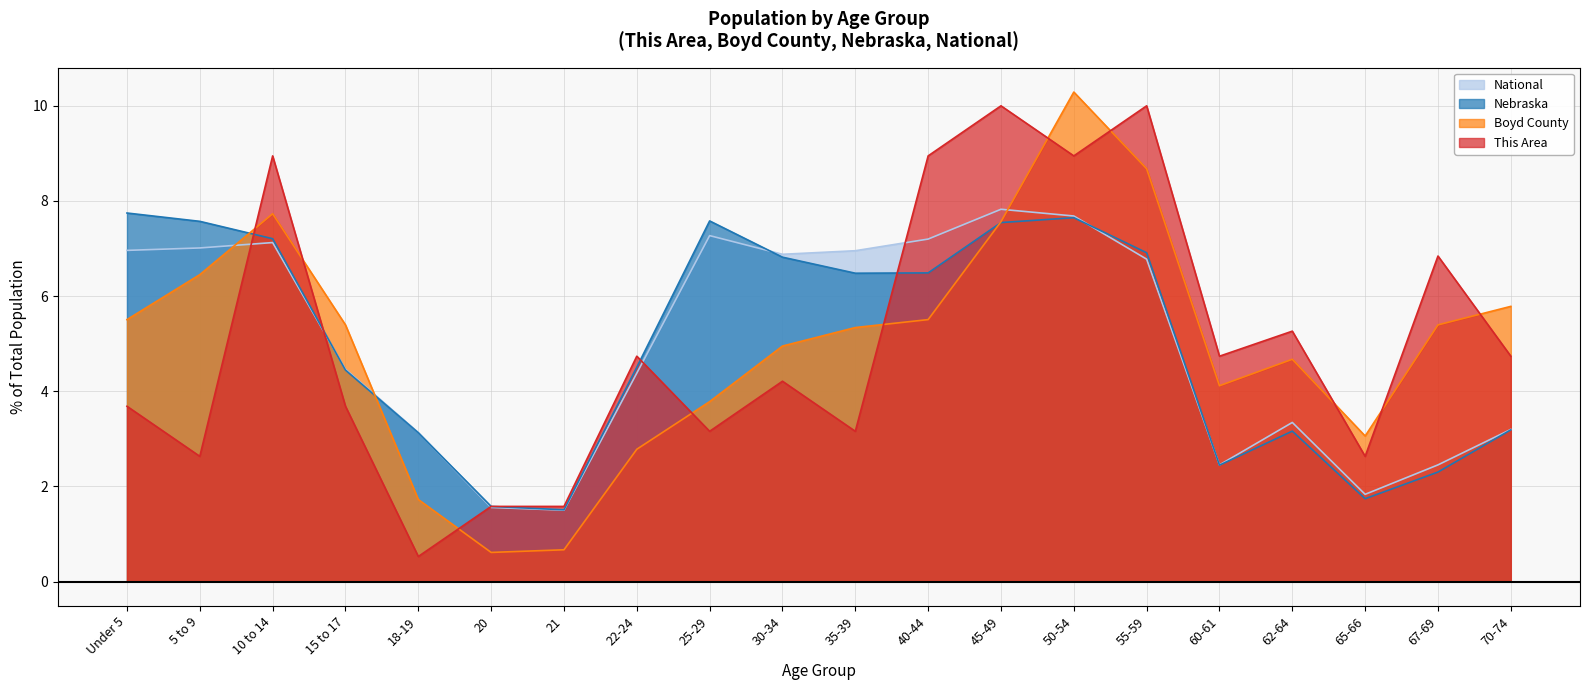

What is the difference between the maximum and minimum values in the Boyd County series?

9.7